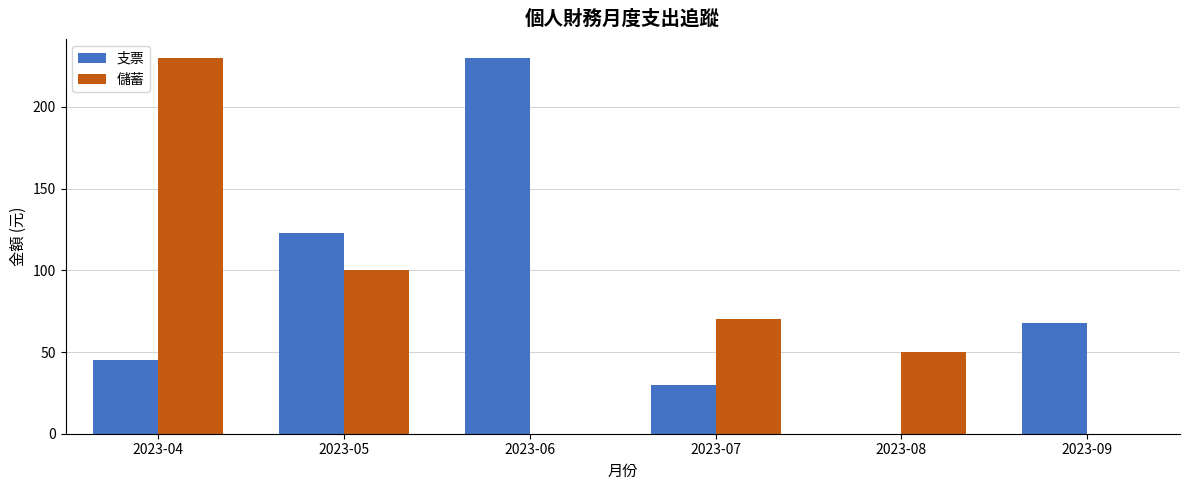

What are all the series names shown in the legend?

支票, 儲蓄